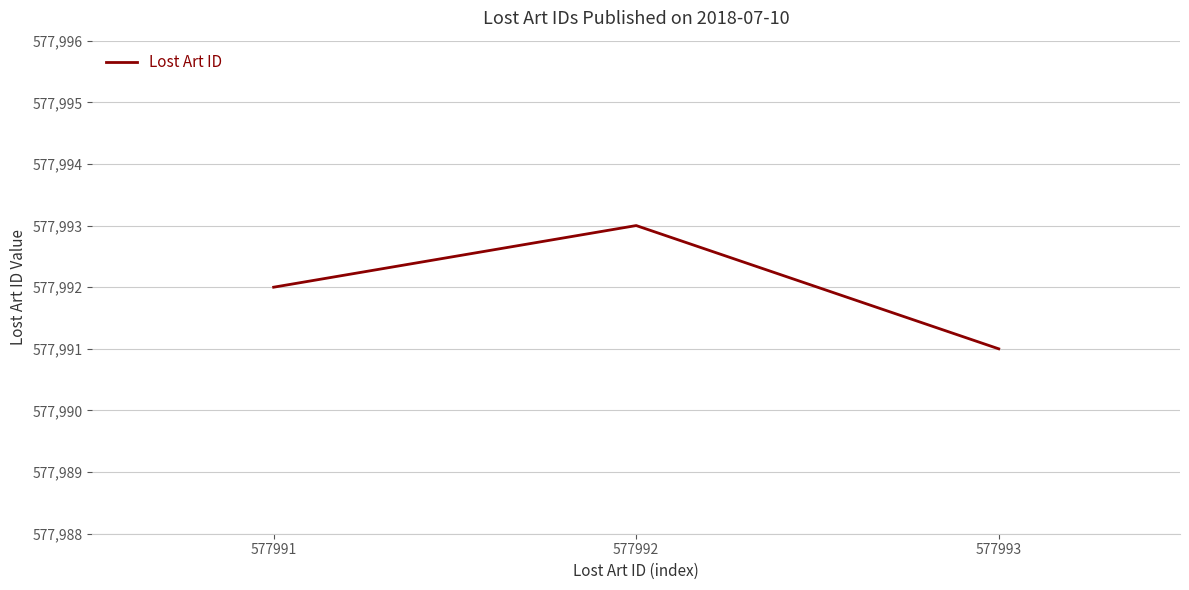

True or false: the data shows 895503 at 577992.

False